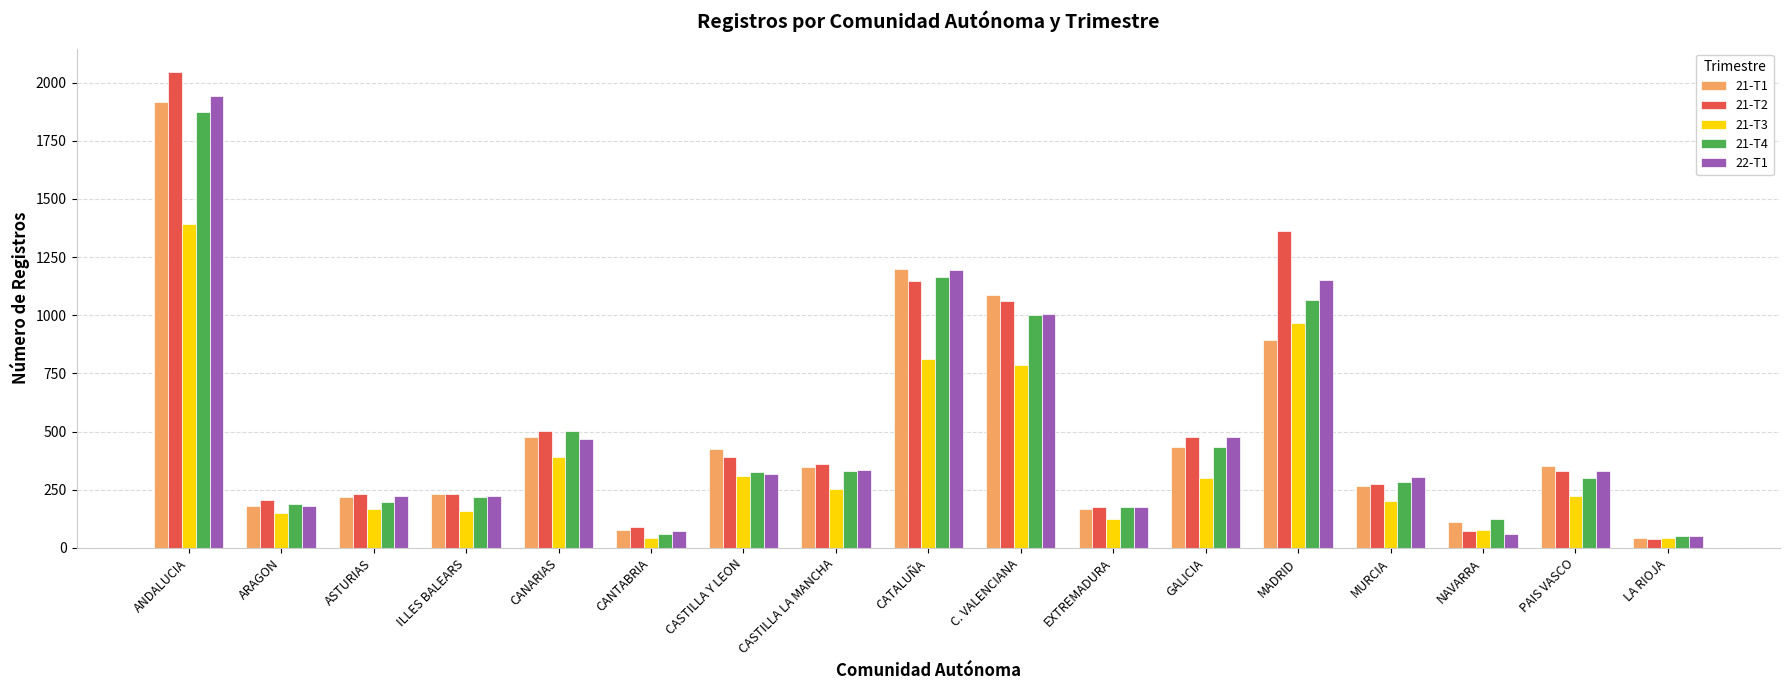

What is the maximum value for 21-T2?

2044